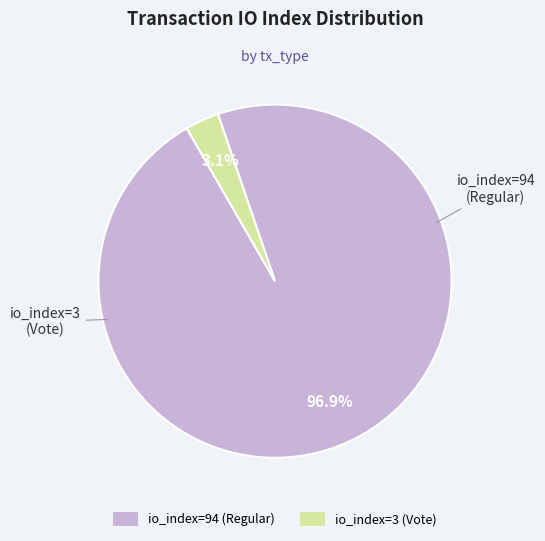

Which category accounts for the majority?

io_index=94 (Regular)